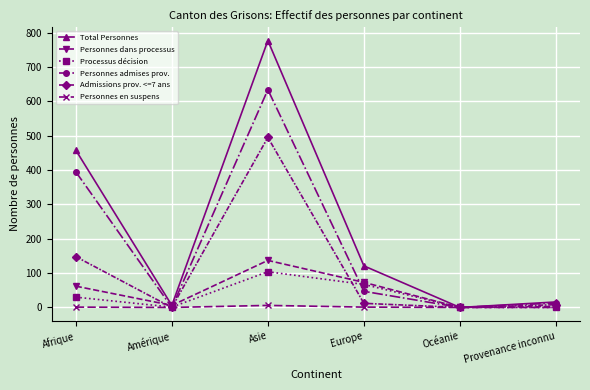

Which series has the widest spread of values?

Total Personnes